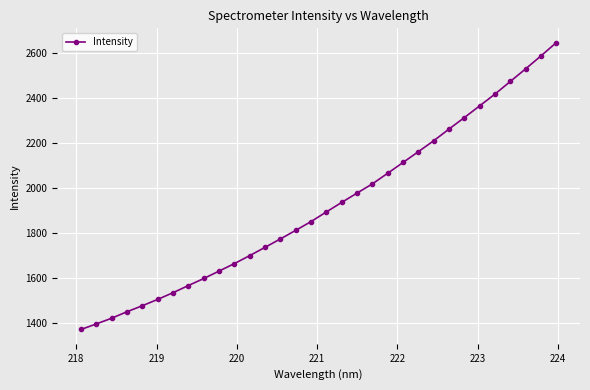

What is the maximum value shown in the chart?

2645.3